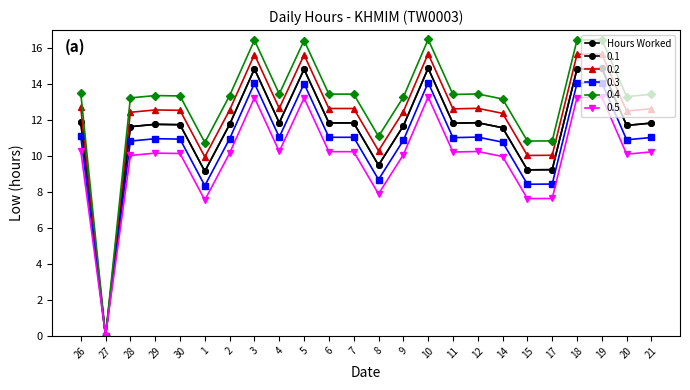

Reading left to right, what are all the values shown in this chart?

26=11.9	27=0.0	28=11.6	29=11.8	30=11.7	1=9.2	2=11.8	3=14.8	4=11.8	5=14.8	6=11.8	7=11.8	8=9.5	9=11.7	10=14.9	11=11.8	12=11.8	14=11.6	15=9.2	17=9.2	18=14.8	19=14.9	20=11.7	21=11.8